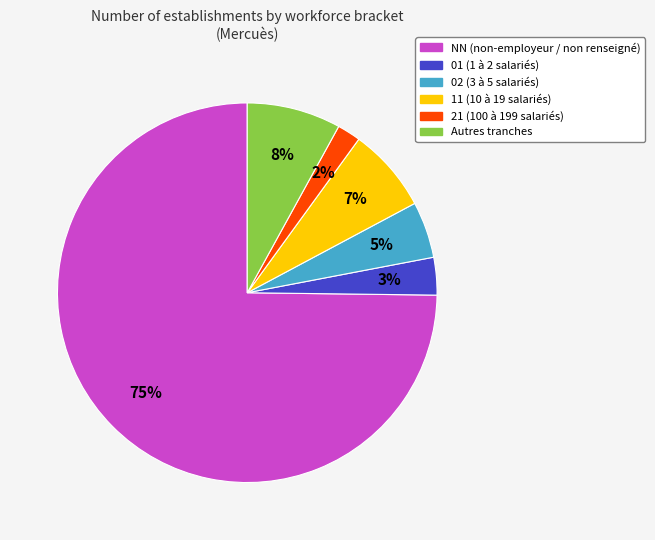

Does any single category account for the majority?

Yes